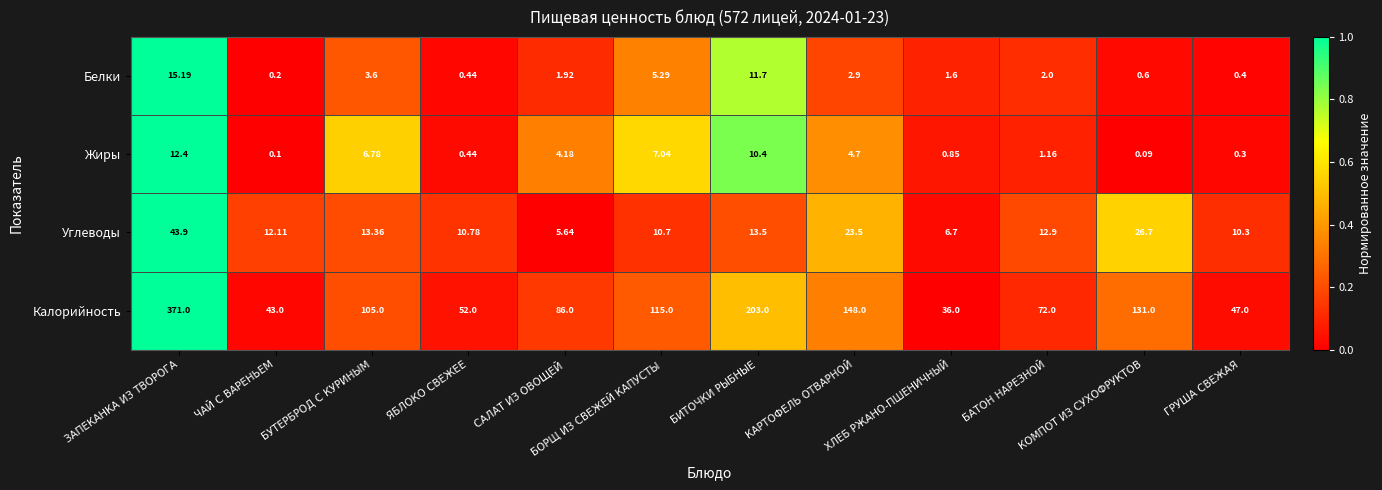

At КАРТОФЕЛЬ ОТВАРНОЙ, list the series in order from smallest to largest.

Белки, Жиры, Углеводы, Калорийность